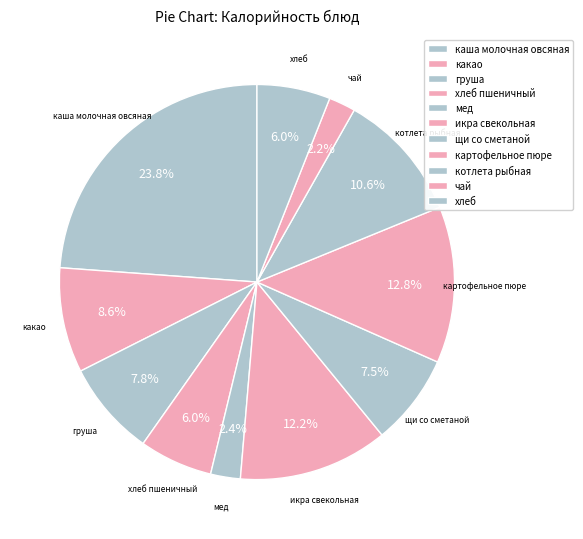

Is it true that хлеб is 6% of the pie?

True